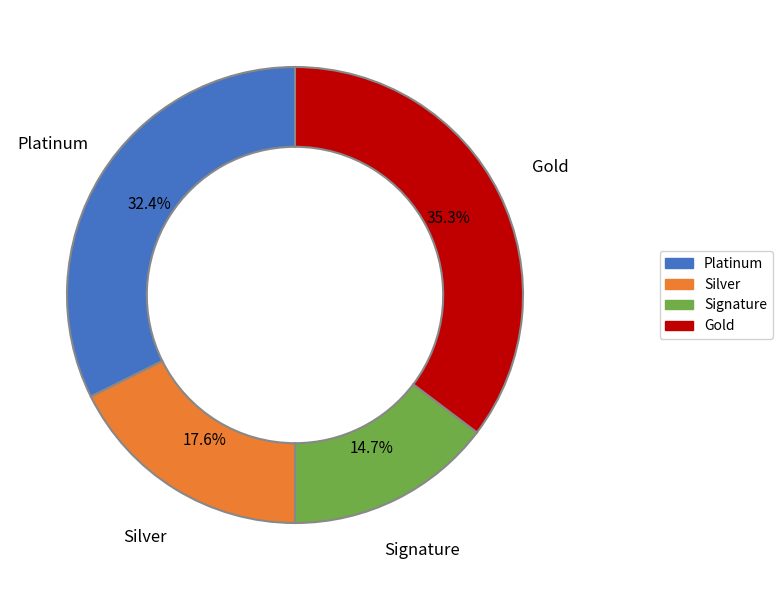

Is there a majority slice in this chart?

No